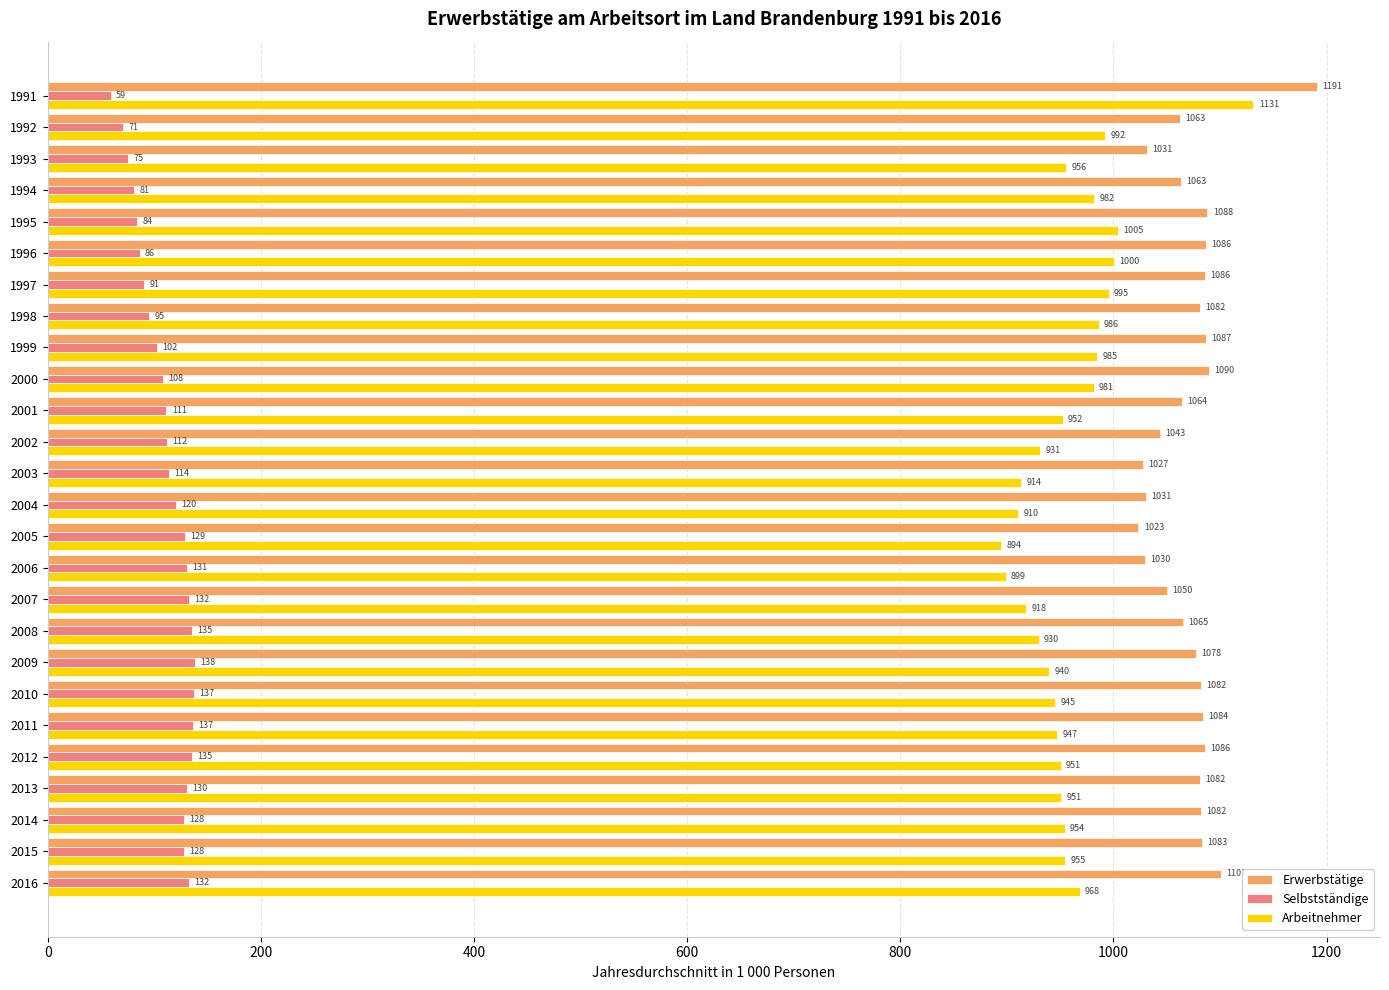

At which label is Arbeitnehmer closest to 1012?

1995